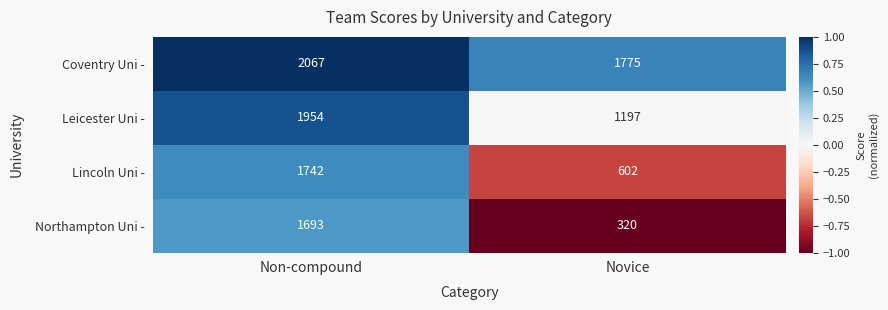

What is the difference between the Leicester Uni - values at Novice and Non-compound?

757